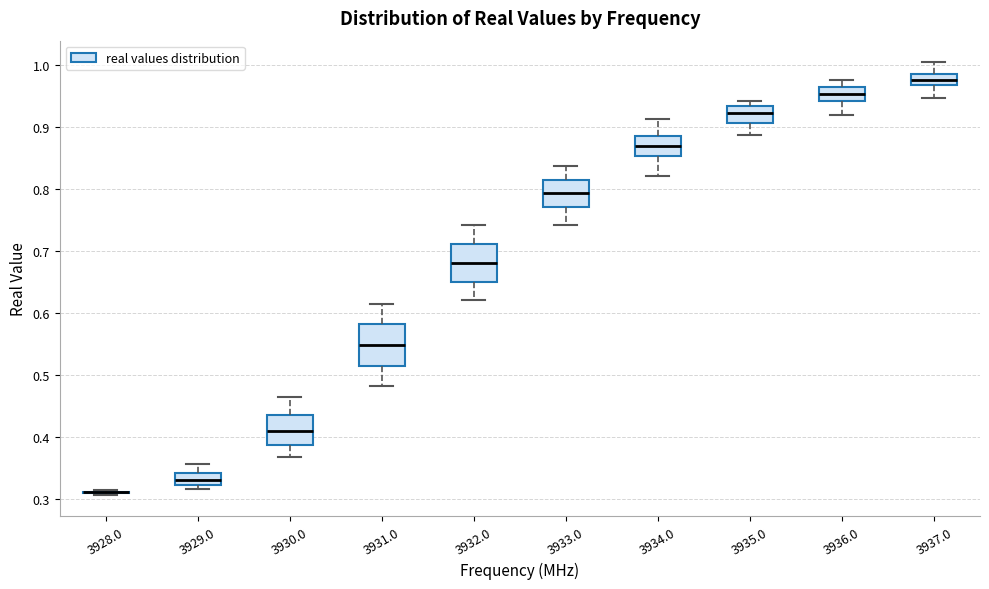

Reading left to right, transcribe this box plot: for each box, give where its median line is, the range the box spans, and where its two whiskers end, as read against the y-axis. The values are not printed on the chart, so give them approximately, as read against the axis.

3928.0: box collapsed to a line at 0.31, whiskers 0.31 to 0.31
3929.0: median 0.33, box 0.32 to 0.34, whiskers 0.32 (just below the box's lower edge) to 0.36
3930.0: median 0.41, box 0.39 to 0.44, whiskers 0.37 to 0.47
3931.0: median 0.55, box 0.52 to 0.58, whiskers 0.48 to 0.62
3932.0: median 0.68, box 0.65 to 0.71, whiskers 0.62 to 0.74
3933.0: median 0.79, box 0.77 to 0.81, whiskers 0.74 to 0.84
3934.0: median 0.87, box 0.85 to 0.89, whiskers 0.82 to 0.91
3935.0: median 0.92, box 0.91 to 0.93, whiskers 0.89 to 0.94
3936.0: median 0.95, box 0.94 to 0.96, whiskers 0.92 to 0.98
3937.0: median 0.98, box 0.97 to 0.99, whiskers 0.95 to 1.00